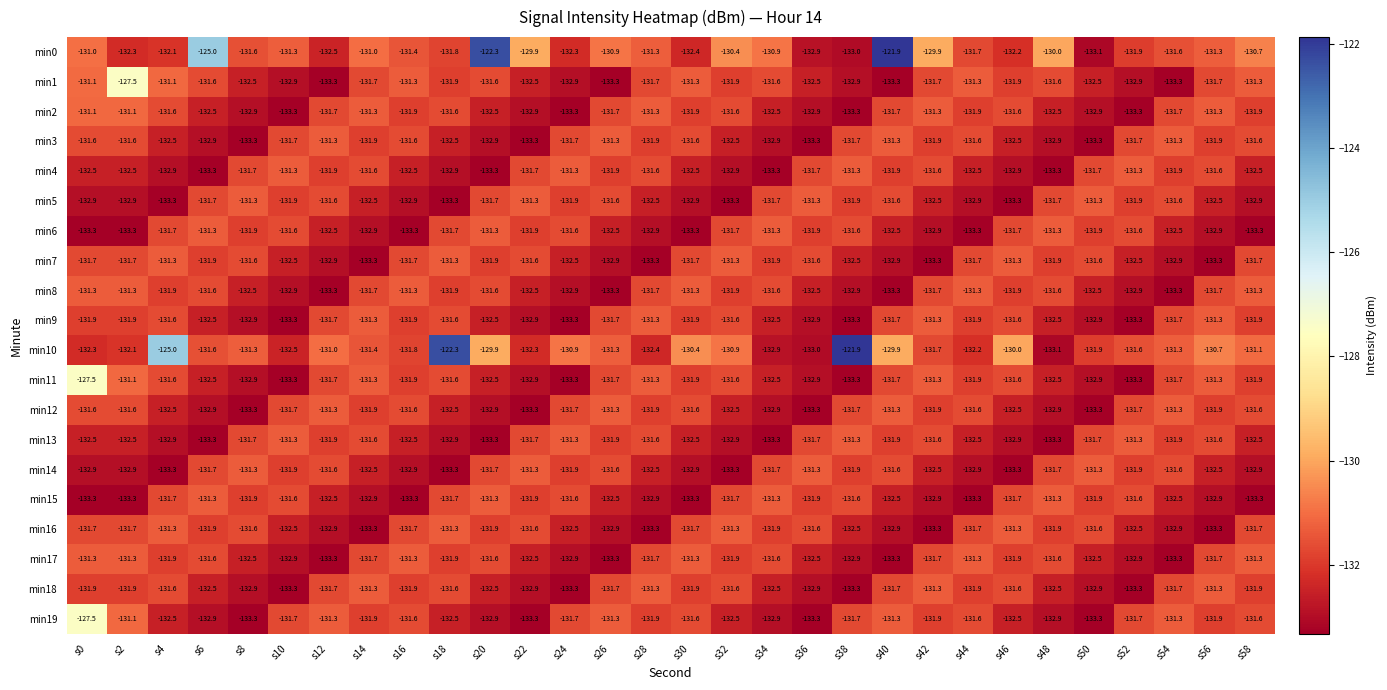

At which category is the sum across all series the highest?

s40